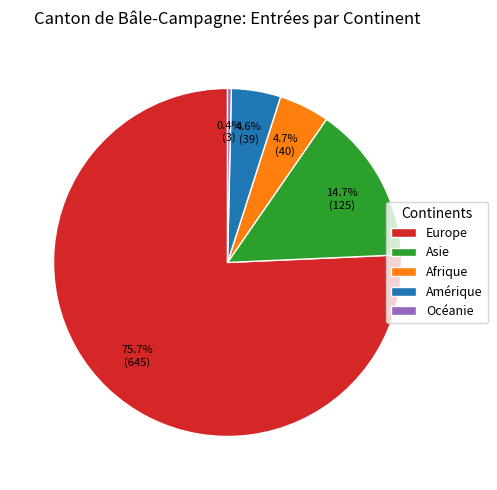

Which category accounts for the majority?

Europe